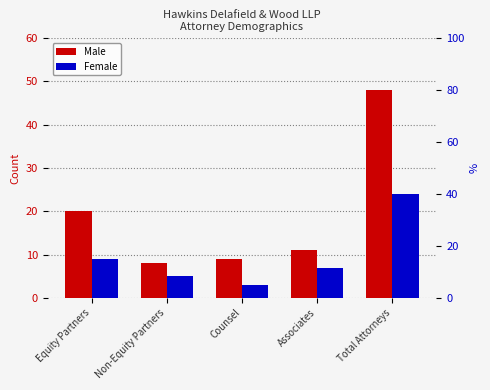

What is the sum of all Male values?

96